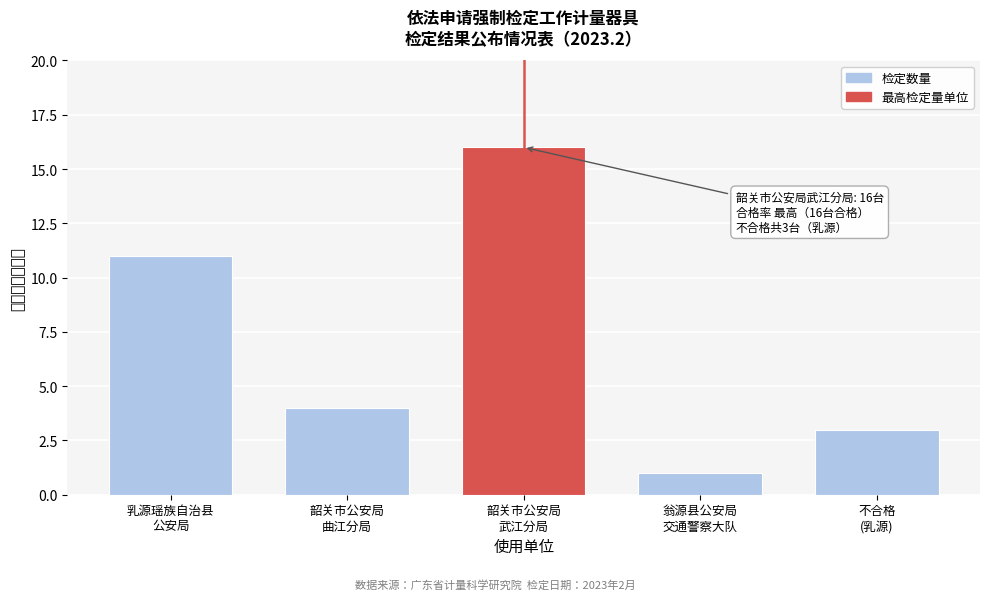

Reading right to left, what are all the values shown in this chart?

3	1	16	4	11